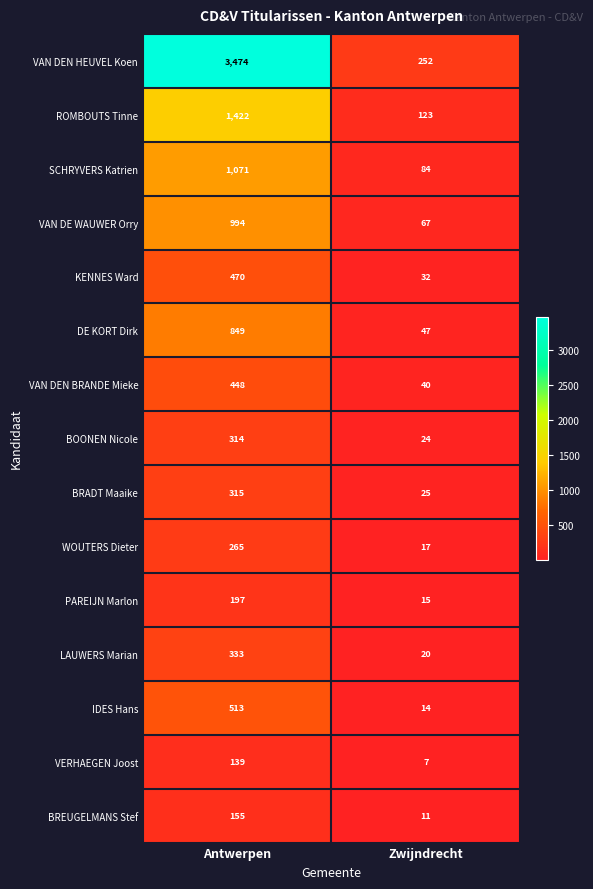

Is the value of SCHRYVERS Katrien at Antwerpen greater than the value of ROMBOUTS Tinne at Zwijndrecht?

Yes